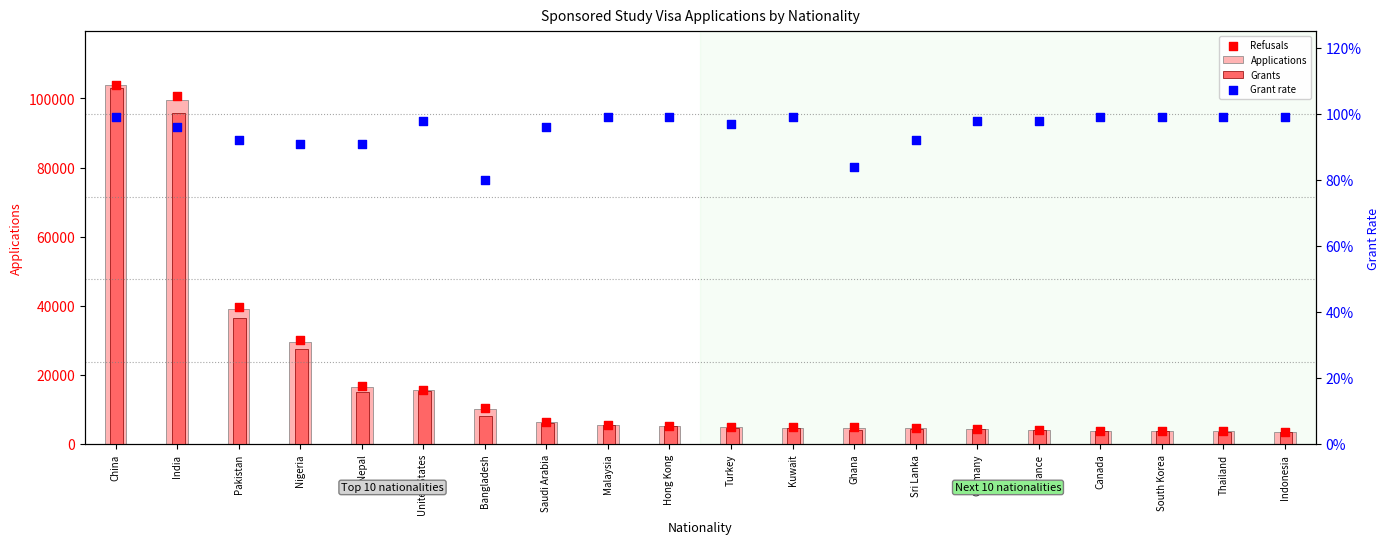

Which series contains the highest Y value?

Refusals